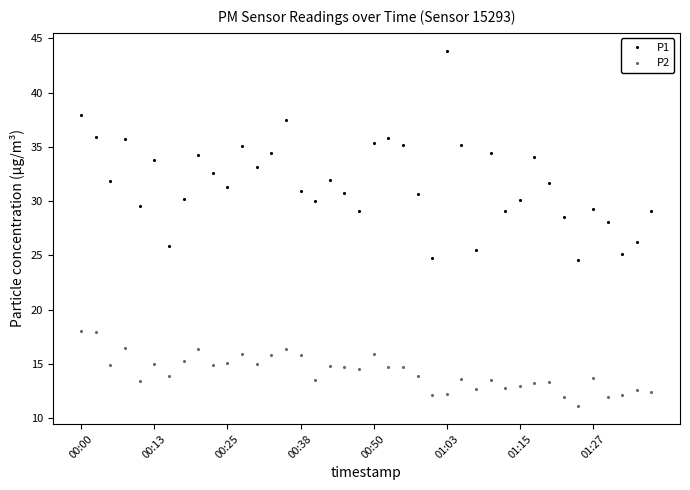

What is the maximum value shown in the chart?

43.9